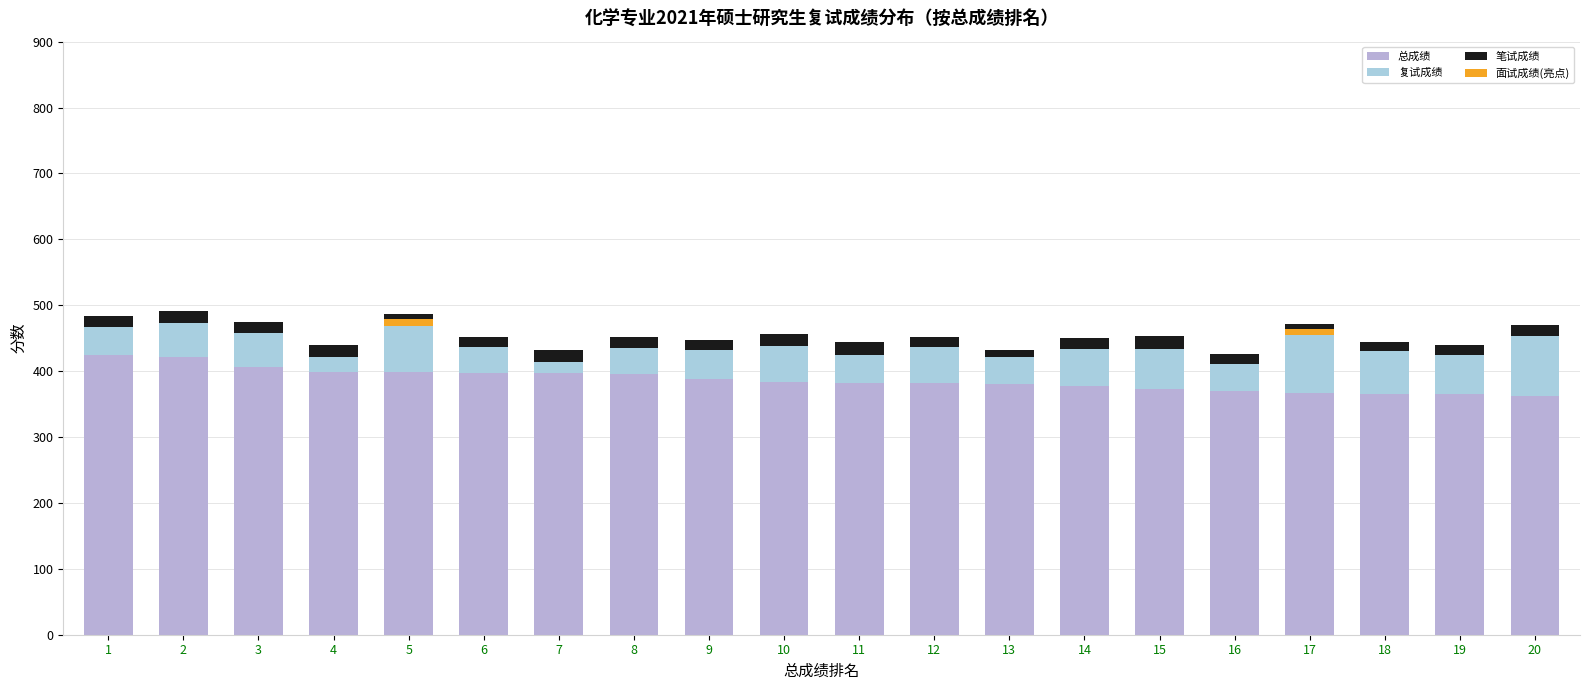

Reading right to left, what are all the values shown in this chart?

初试总成绩: 302.0	325.0	322.0	309.0	341.0	333.0	339.0	354.0	346.0	354.0	347.0	358.0	370.0	385.0	371.0	352.0	384.0	373.0	387.0	397.0
笔试成绩: 78.0	73.0	70.0	84.0	73.0	95.0	84.0	60.0	77.0	94.0	88.0	75.0	82.0	92.0	77.0	85.0	91.0	88.0	93.0	87.0
面试成绩: 94.0	88.0	90.0	92.6	84.6	84.8	87.4	90.2	89.8	82.8	87.6	89.2	88.4	80.6	90.0	96.0	82.6	92.4	95.0	95.0
总成绩: 362.8	365.0	365.2	367.2	369.2	373.5	376.8	380.7	382.1	382.5	383.6	387.5	396.2	396.8	397.4	398.8	399.0	406.8	421.4	425.0
复试成绩: 454.0	425.0	430.0	454.4	411.4	434.2	433.6	420.8	436.2	425.2	438.4	431.8	435.6	414.4	437.0	469.0	421.4	457.6	473.0	467.0